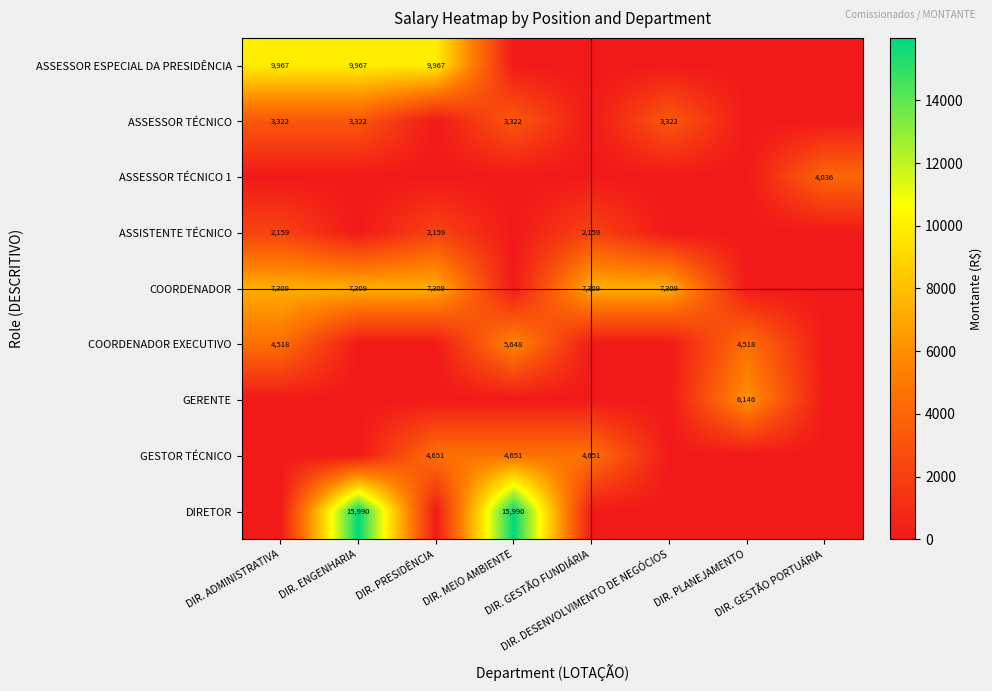

Which has a higher value, DIR. PLANEJAMENTO or DIR. DESENVOLVIMENTO DE NEGÓCIOS?

DIR. PLANEJAMENTO